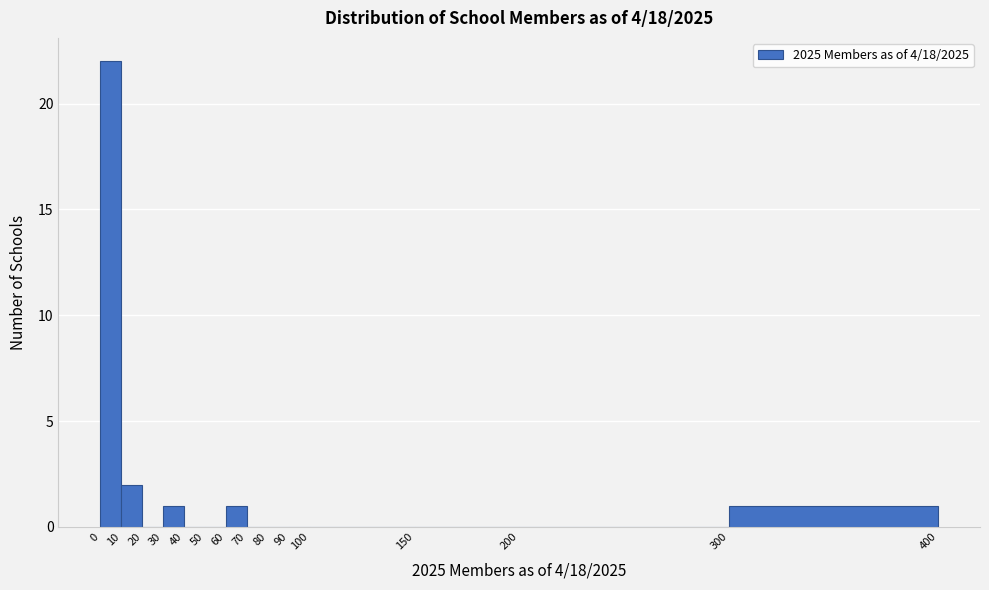

Reading left to right, list every bar in this chart as the range it spans on the x-axis followed by its height. The values are not printed on the chart, so give them approximately, as read against the axis.

0 to 10: 22
10 to 20: 2
20 to 30: 0
30 to 40: 1
40 to 50: 0
50 to 60: 0
60 to 70: 1
70 to 80: 0
80 to 90: 0
90 to 100: 0
100 to 150: 0
150 to 200: 0
200 to 300: 0
300 to 400: 1